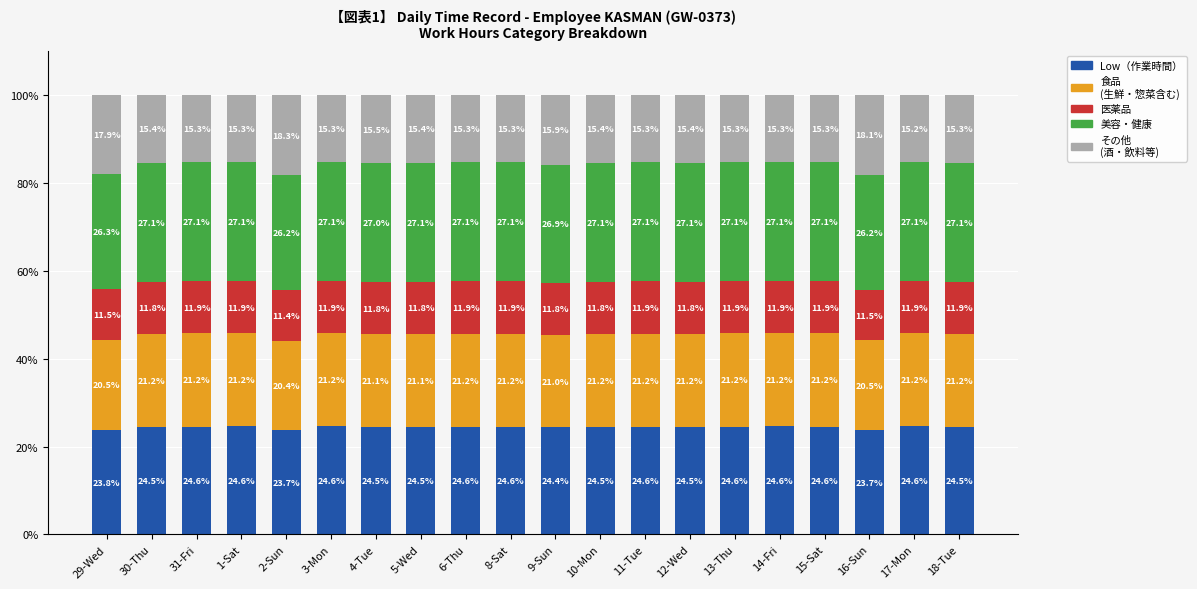

What is the total value across all series at 29-Wed?

100.0